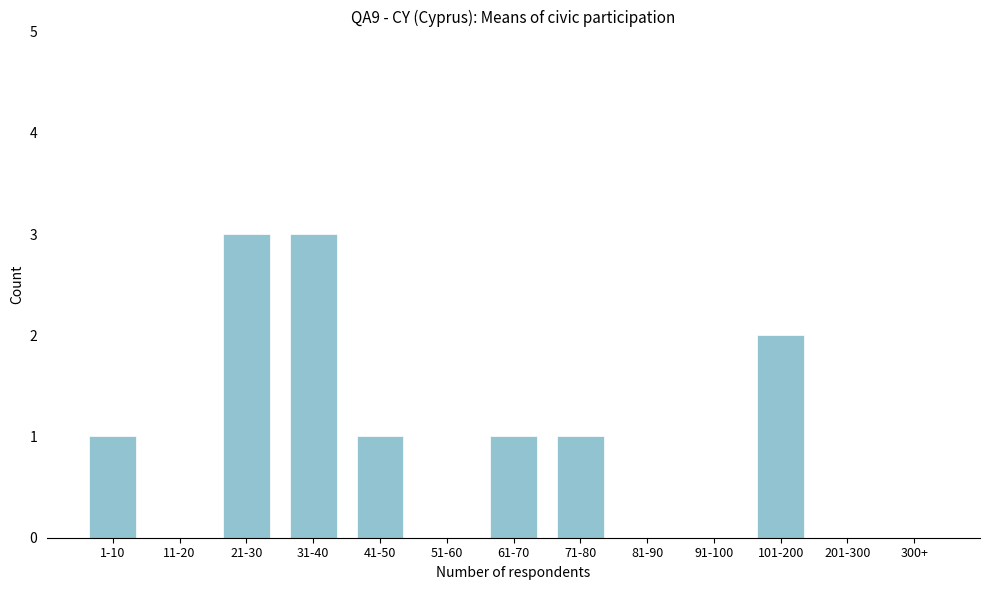

Reading left to right, list all the values displayed in this chart.

1-10=1	11-20=0	21-30=3	31-40=3	41-50=1	51-60=0	61-70=1	71-80=1	81-90=0	91-100=0	101-200=2	201-300=0	300+=0